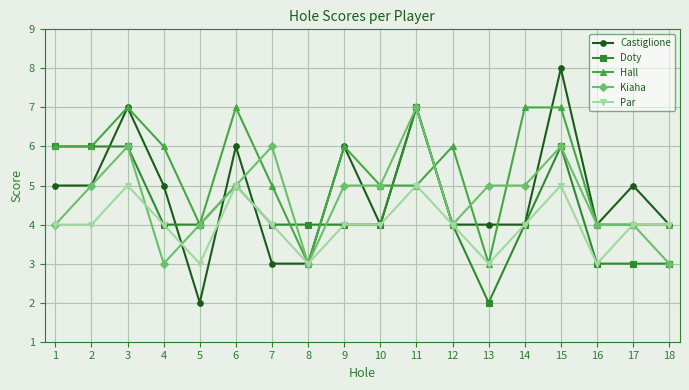

True or false: Par has more than 2 interior local peaks.

True